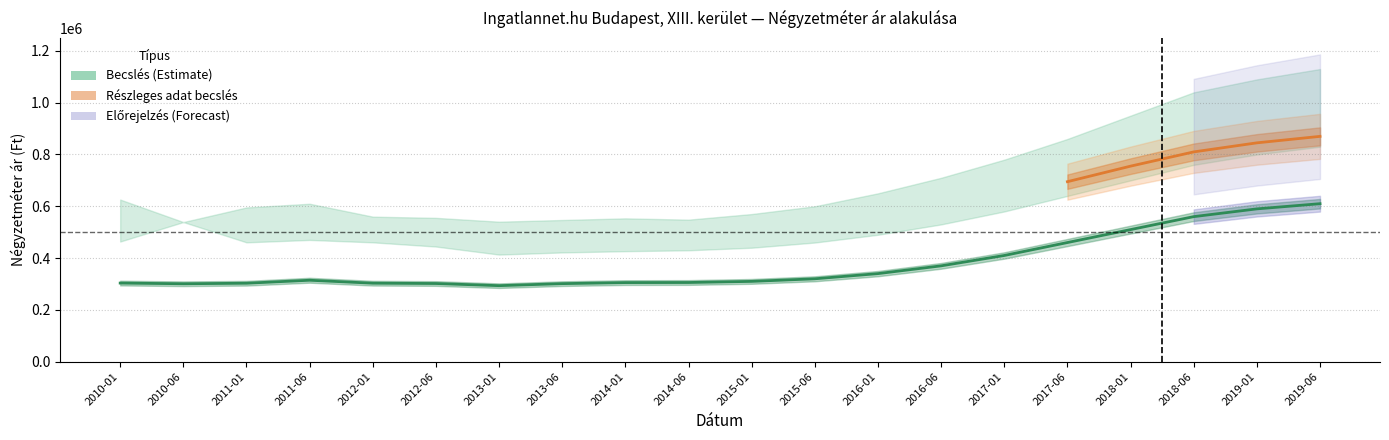

Read the avg value at 2013-01.

293471